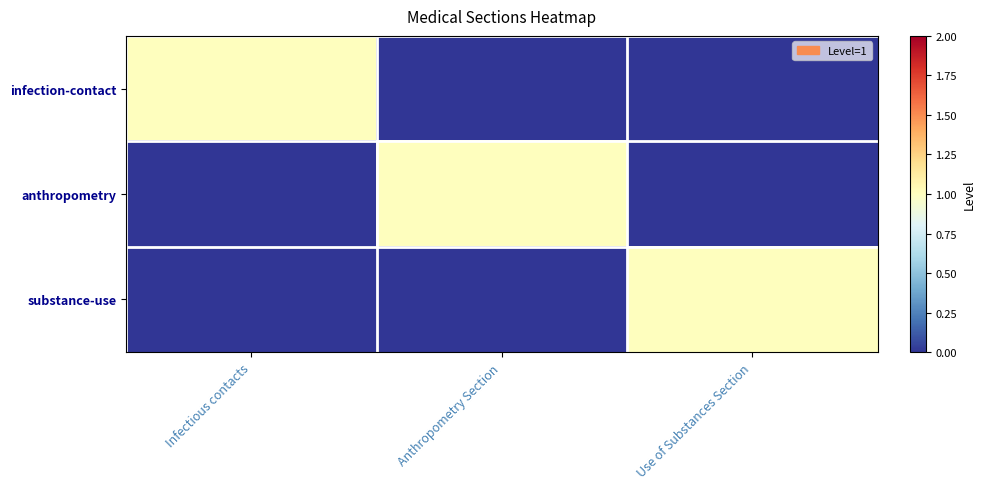

Count the number of categories in the chart.

3